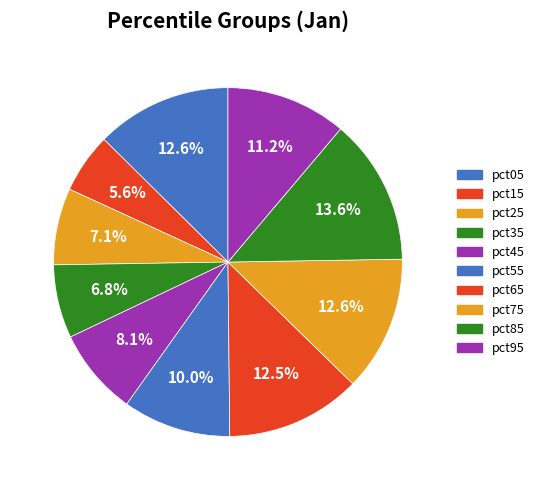

How many segments does this pie chart have?

10